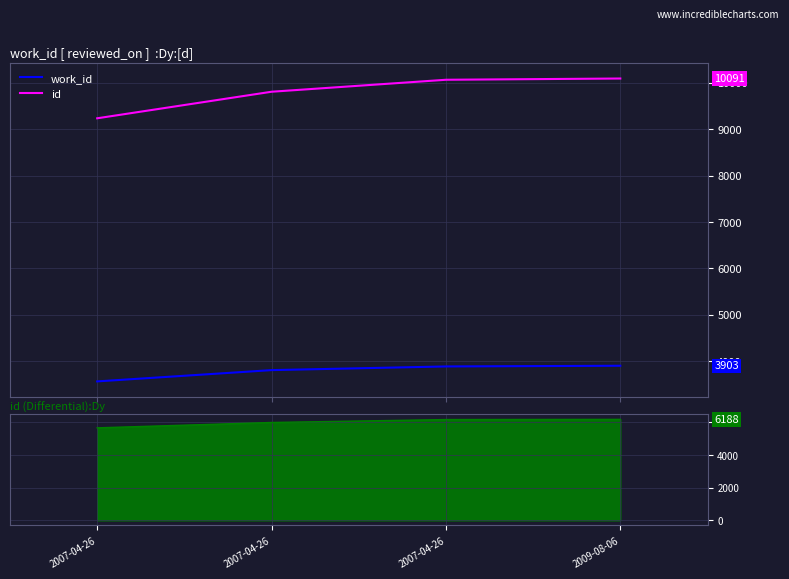

Which category has the highest value in the work_id series?

2009-08-06